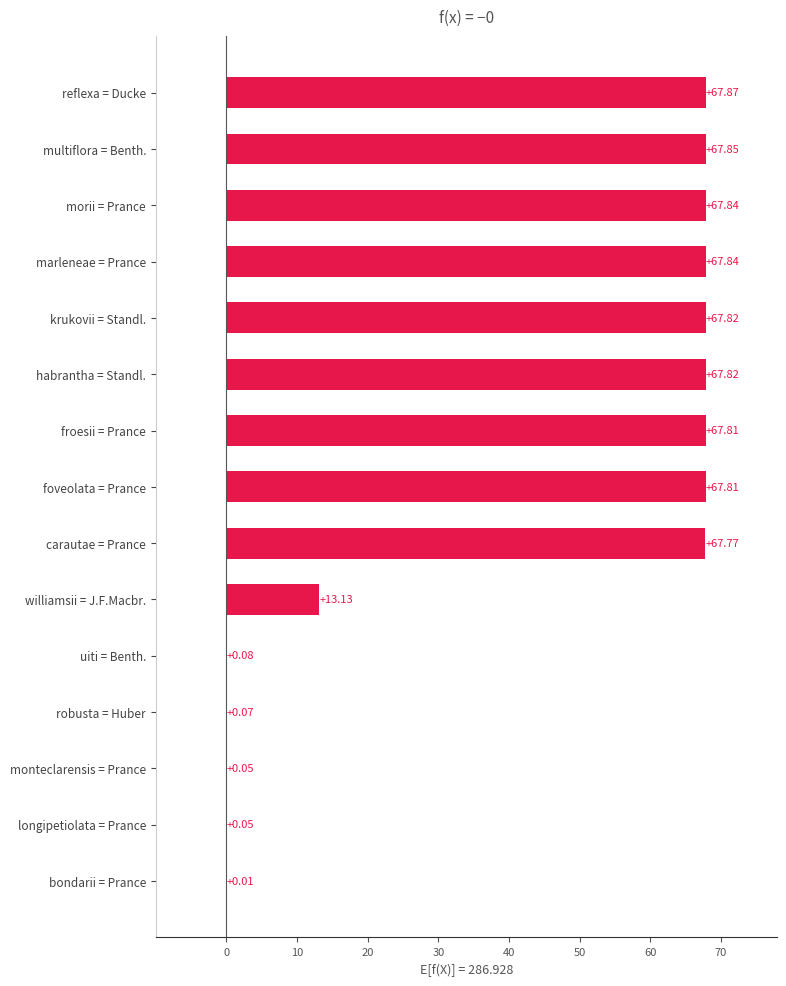

At which category does the chart reach its peak across all series?

reflexa = Ducke